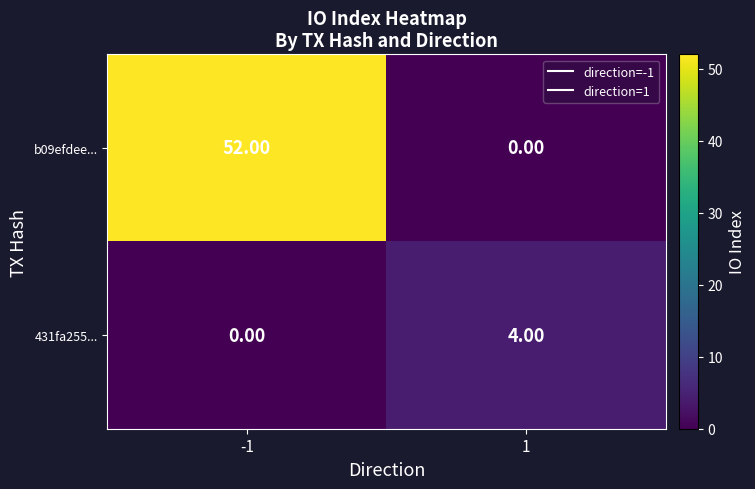

Which series has the largest range (max minus min)?

b09efdee...